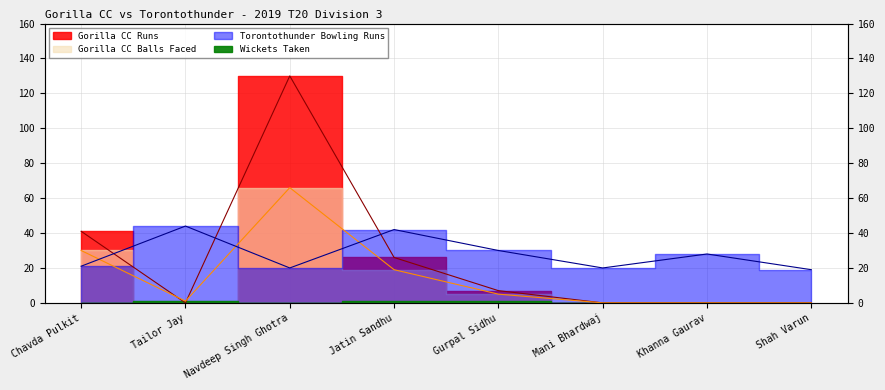

The value of Gorilla CC Runs at Mani Bhardwaj is 0. True or false?

True